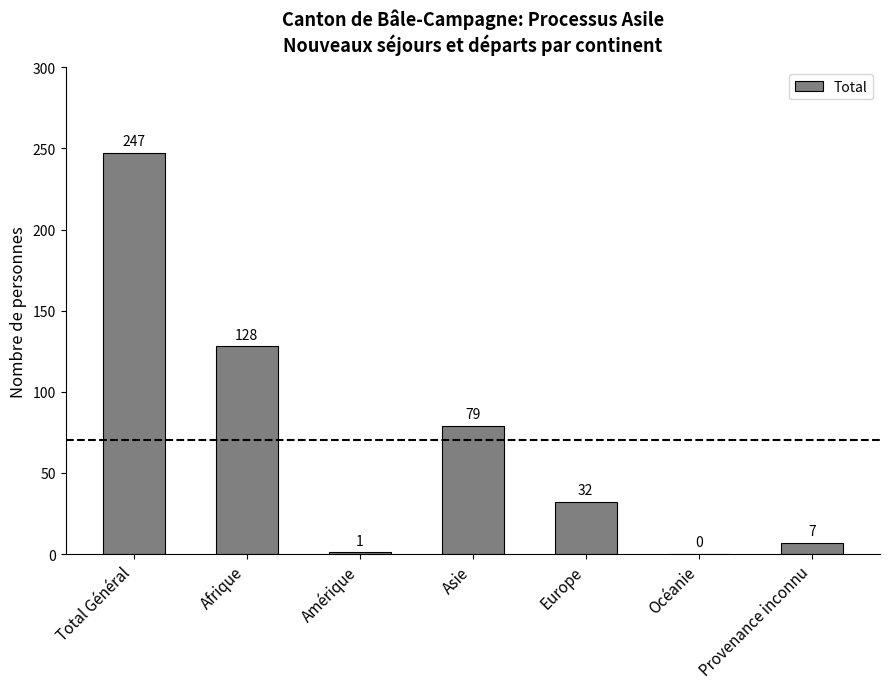

How many values are above zero?

6